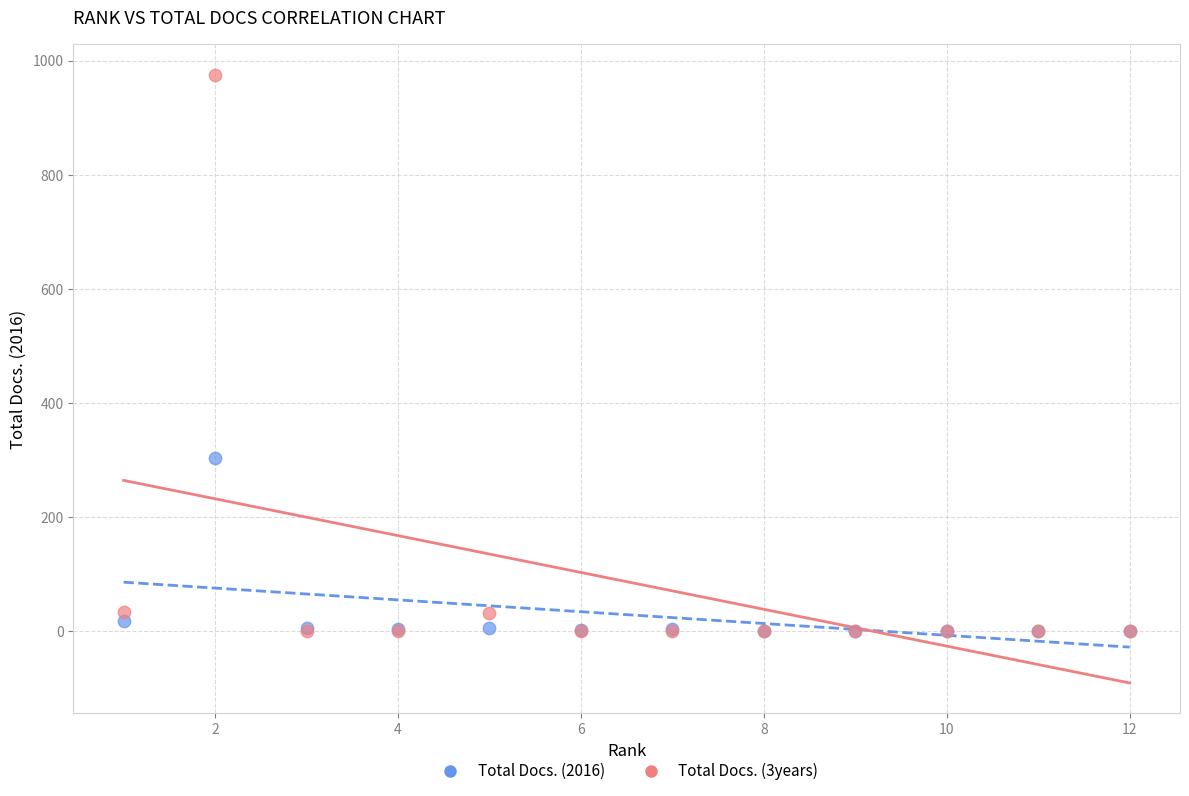

What are all the series names shown in the legend?

Total Docs. (2016), Total Docs. (3years)